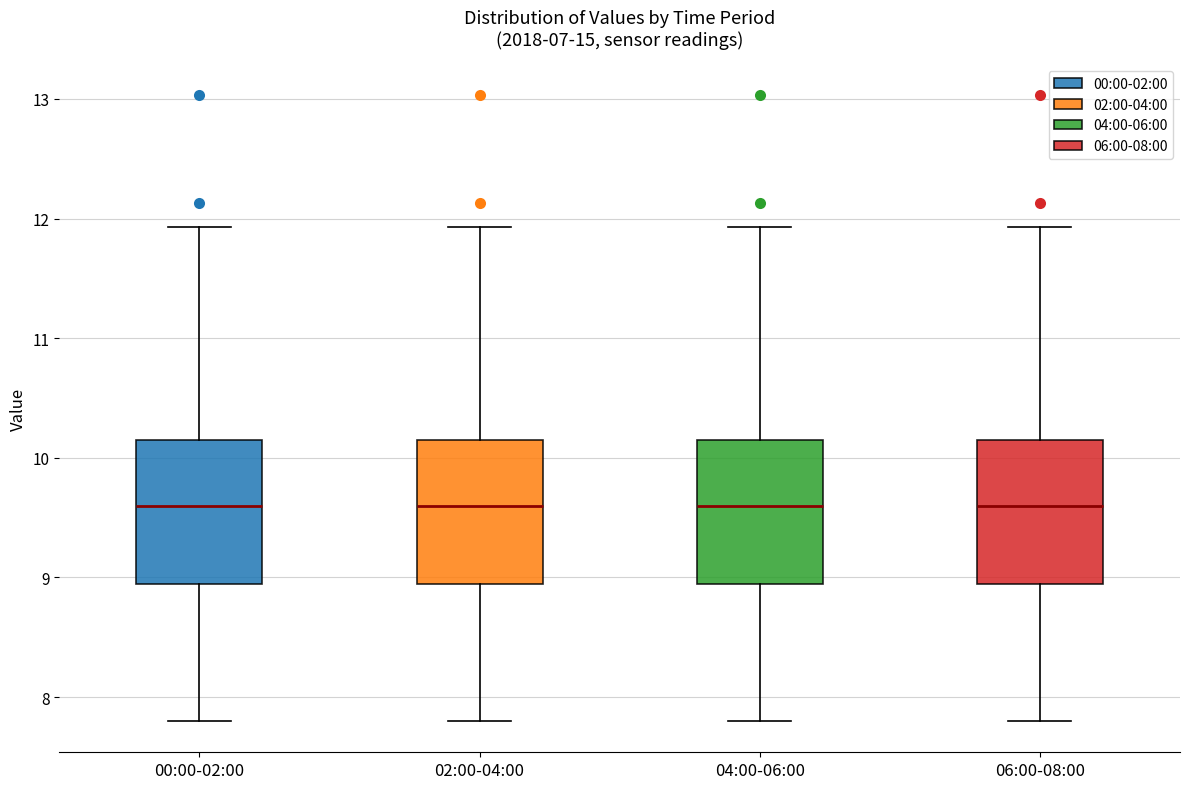

Reading left to right, transcribe this box plot: for each box, give where its median line is, the range the box spans, and where its two whiskers end, as read against the y-axis. The values are not printed on the chart, so give them approximately, as read against the axis.

00:00-02:00: median 9.6, box 8.9 to 10.2, whiskers 7.8 to 11.9
02:00-04:00: median 9.6, box 8.9 to 10.2, whiskers 7.8 to 11.9
04:00-06:00: median 9.6, box 8.9 to 10.2, whiskers 7.8 to 11.9
06:00-08:00: median 9.6, box 8.9 to 10.2, whiskers 7.8 to 11.9